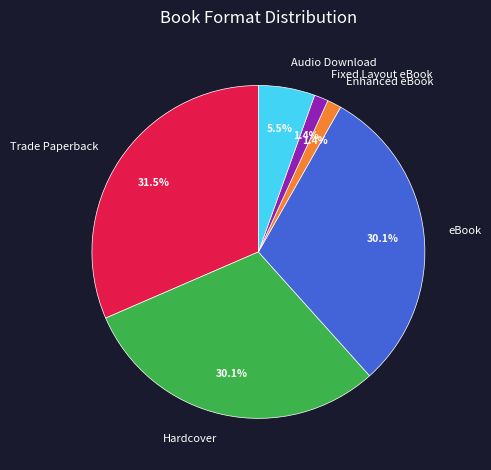

Which slice is the largest?

Trade Paperback